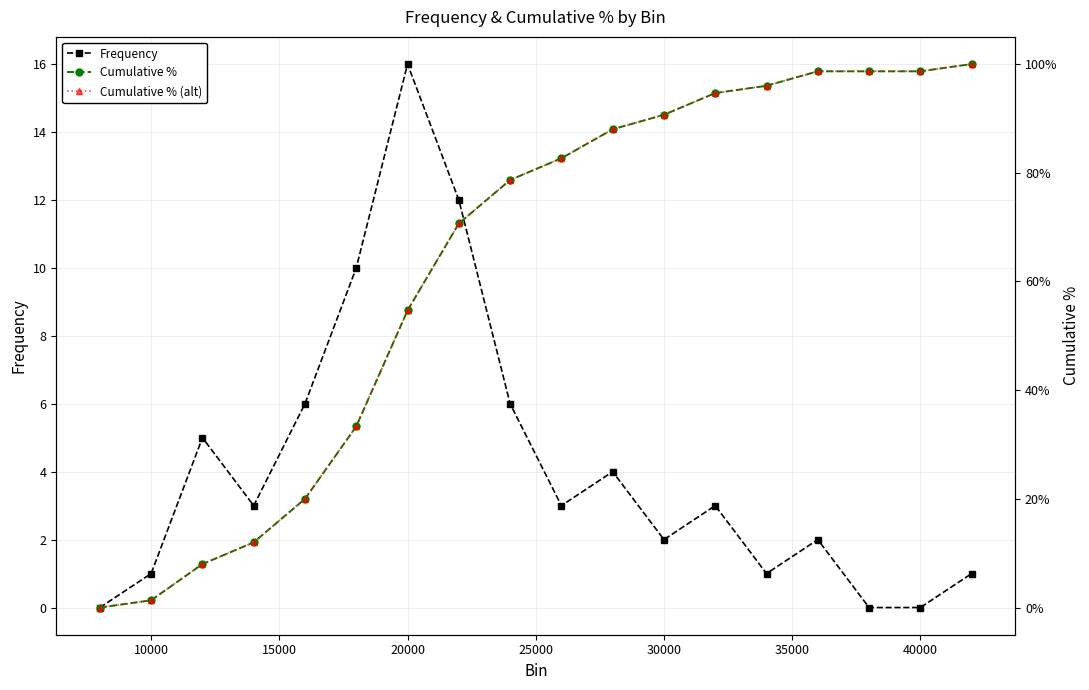

True or false: Frequency has a value of -6 at 40000.

False